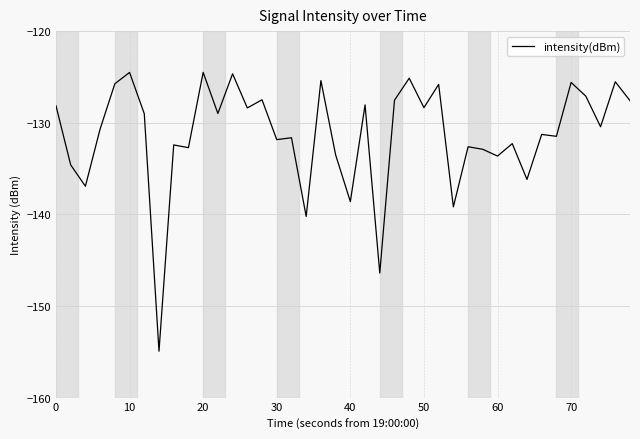

What is the difference between the maximum and minimum values?

30.4